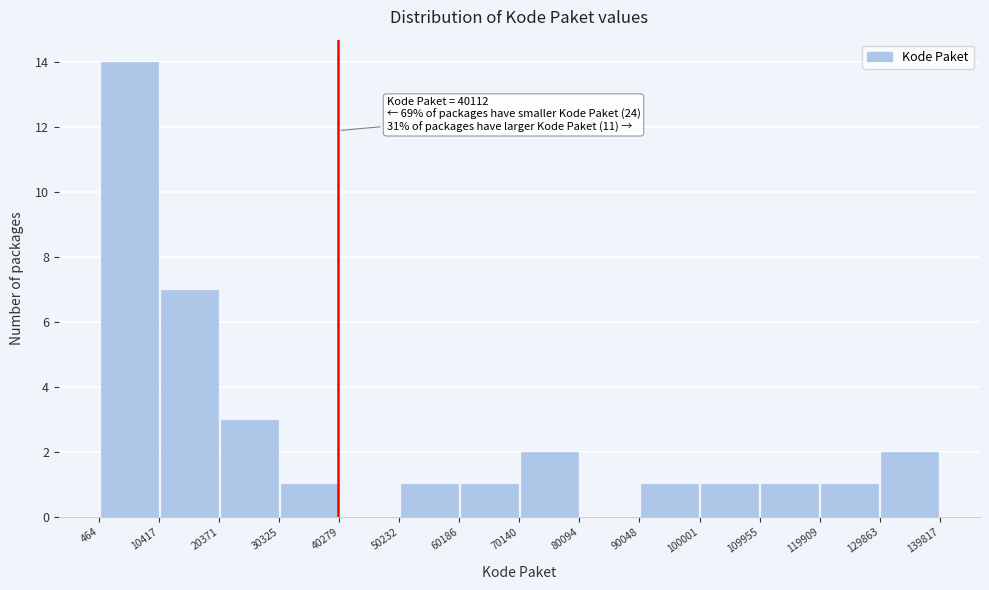

Over which range of the x-axis is the bar tallest?

464 to 10417